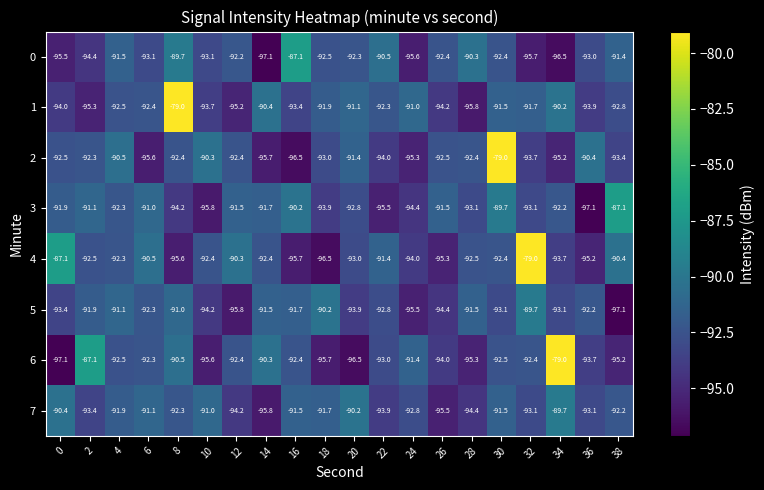

At which label is 1 closest to -87?

34